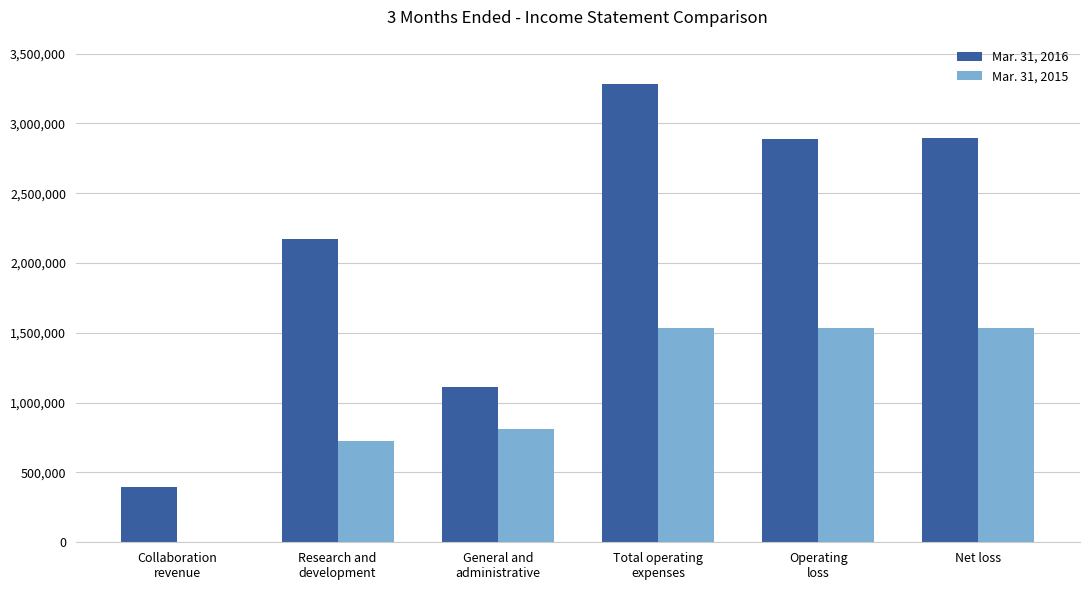

Which series has the largest total across all categories?

Mar. 31, 2016